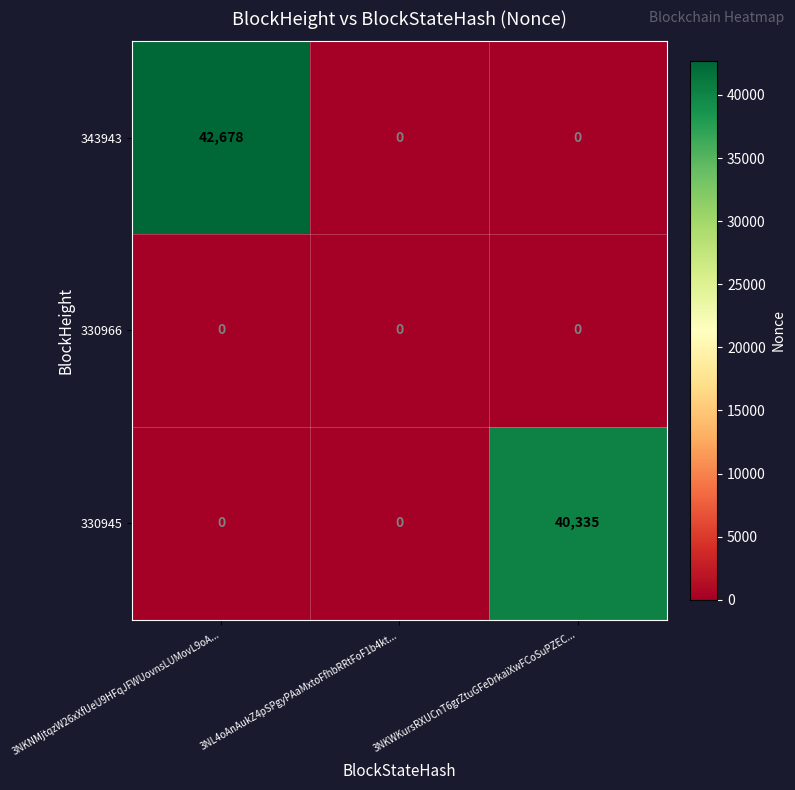

How many series are shown in this chart?

3